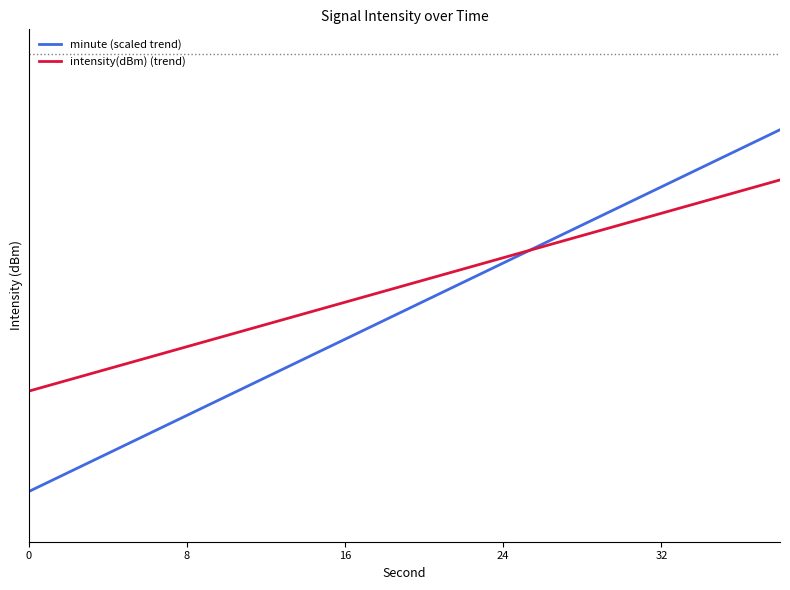

What are all the series names shown in the legend?

minute (scaled trend), intensity(dBm) (trend)